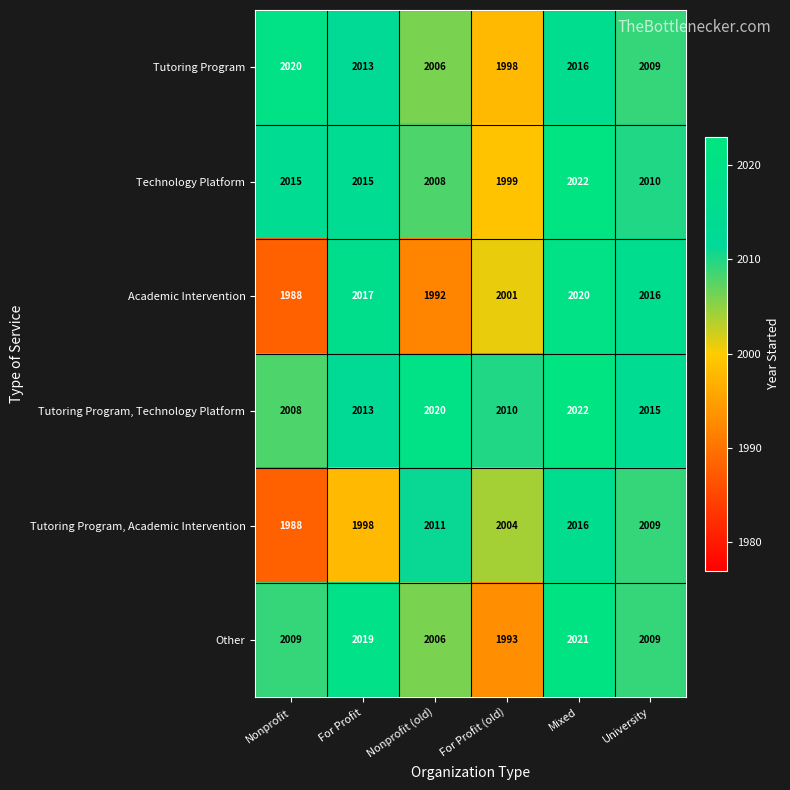

What is the minimum value shown in the chart?

1988